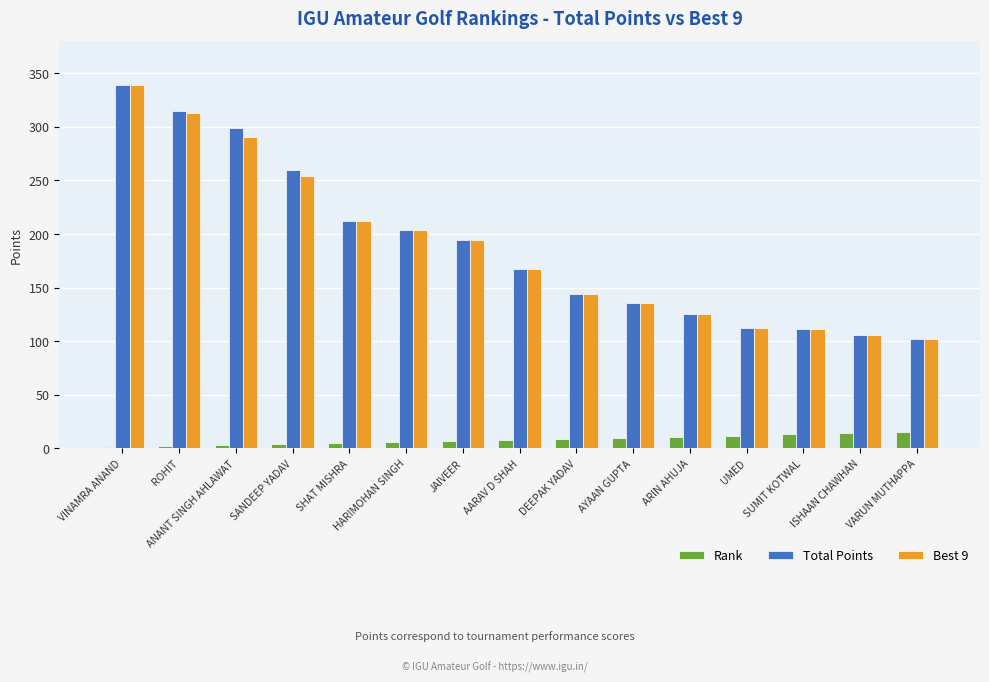

Is the value of Rank at DEEPAK YADAV greater than the value of Best 9 at AYAAN GUPTA?

No